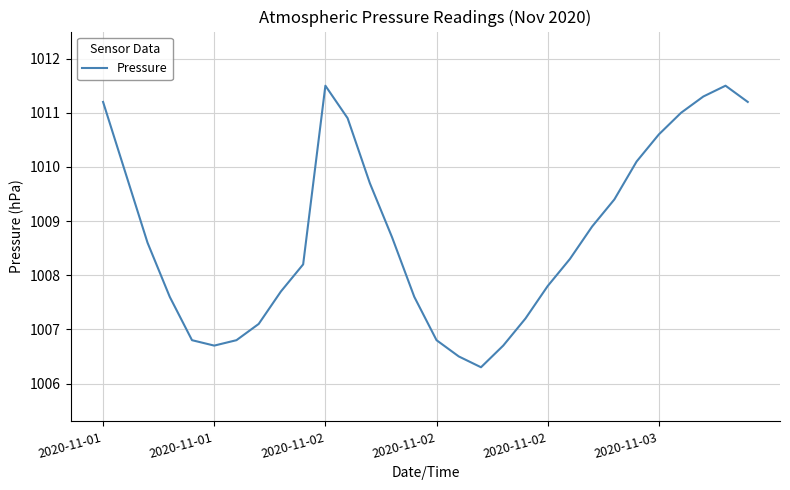

What is the difference between the maximum and second lowest values?

5.0